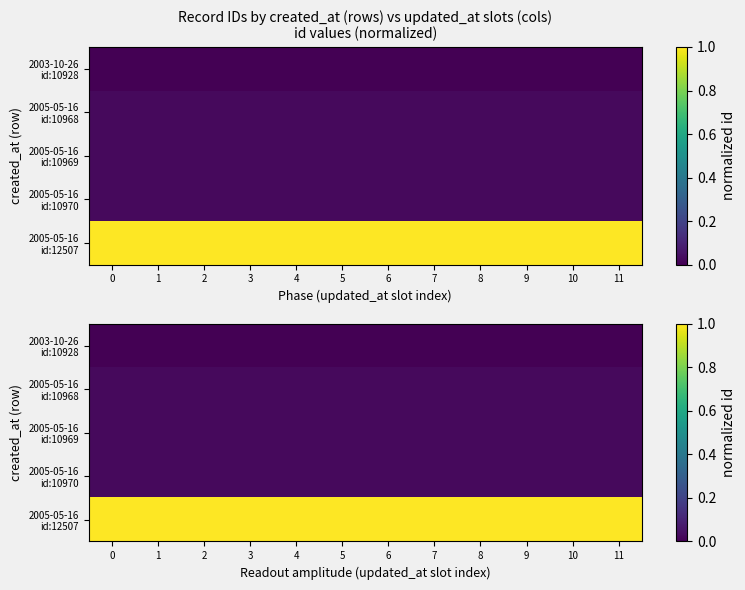

Count the number of categories in the chart.

12